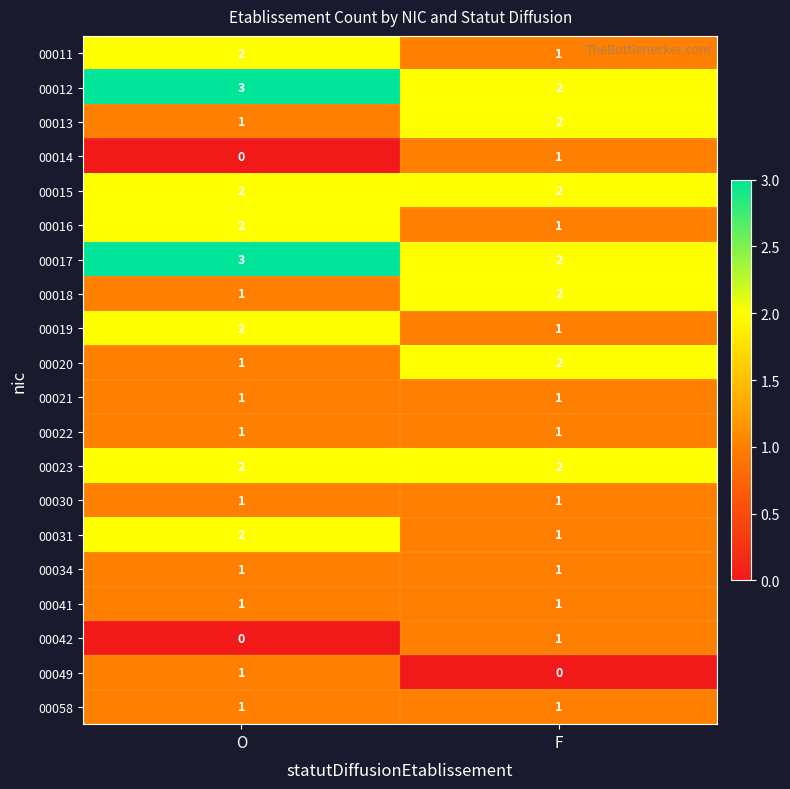

What is the sum of all 00019 values?

3